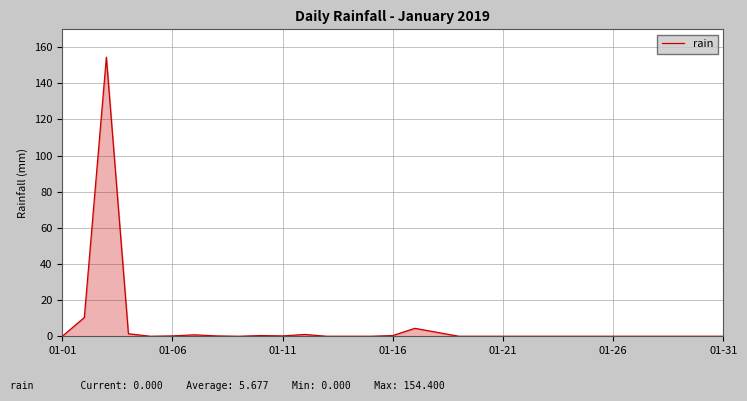

What is the maximum value shown in the chart?

154.4